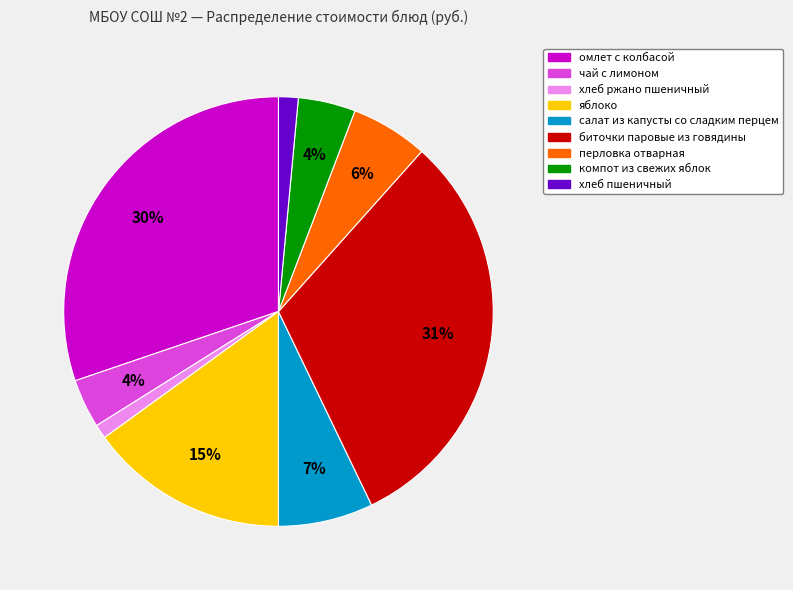

What percentage is the салат из капусты со сладким перцем slice, to the nearest percent?

7%